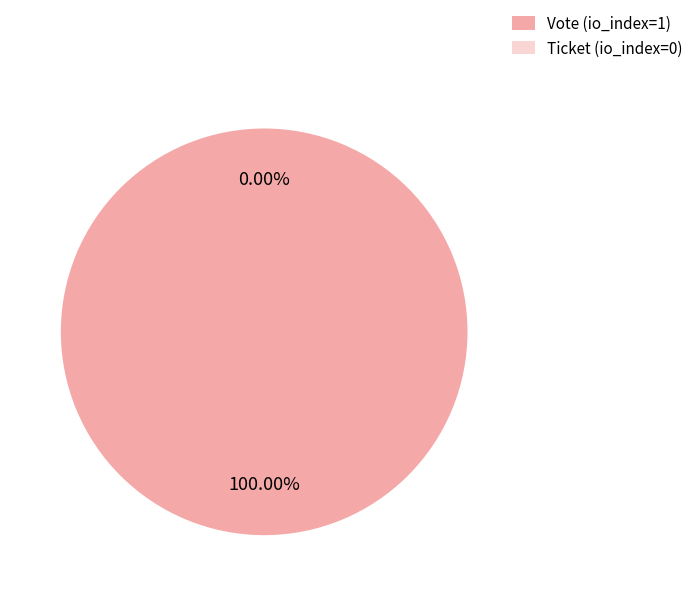

What is the smallest slice in the pie chart?

Ticket (io_index=0)